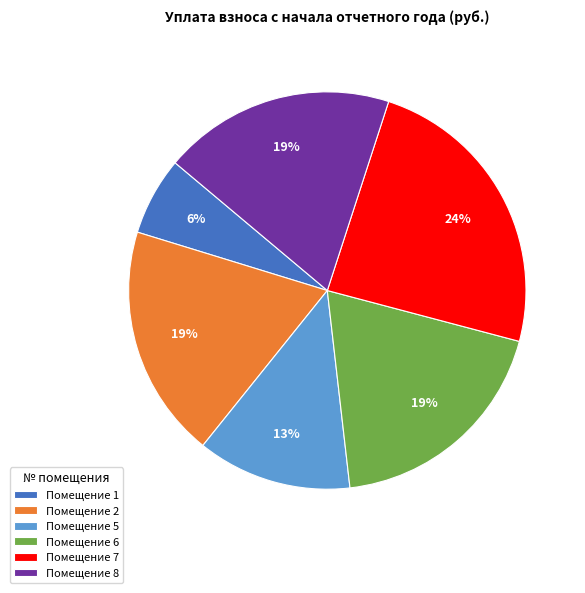

Which category has the biggest portion of the pie?

Помещение 7